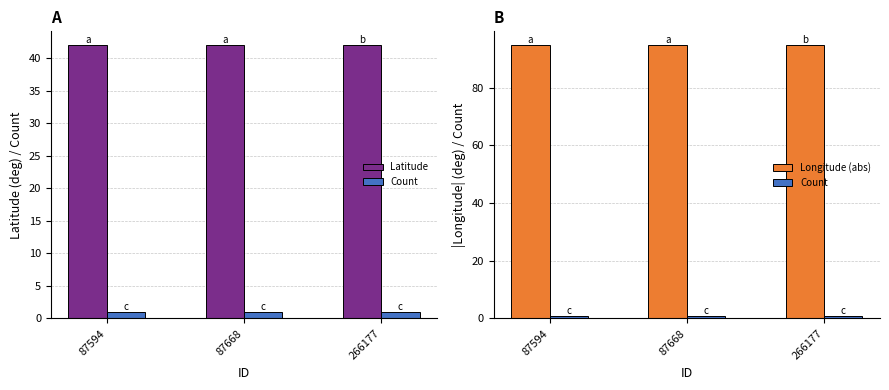

What is the minimum value shown in the chart?

1.0